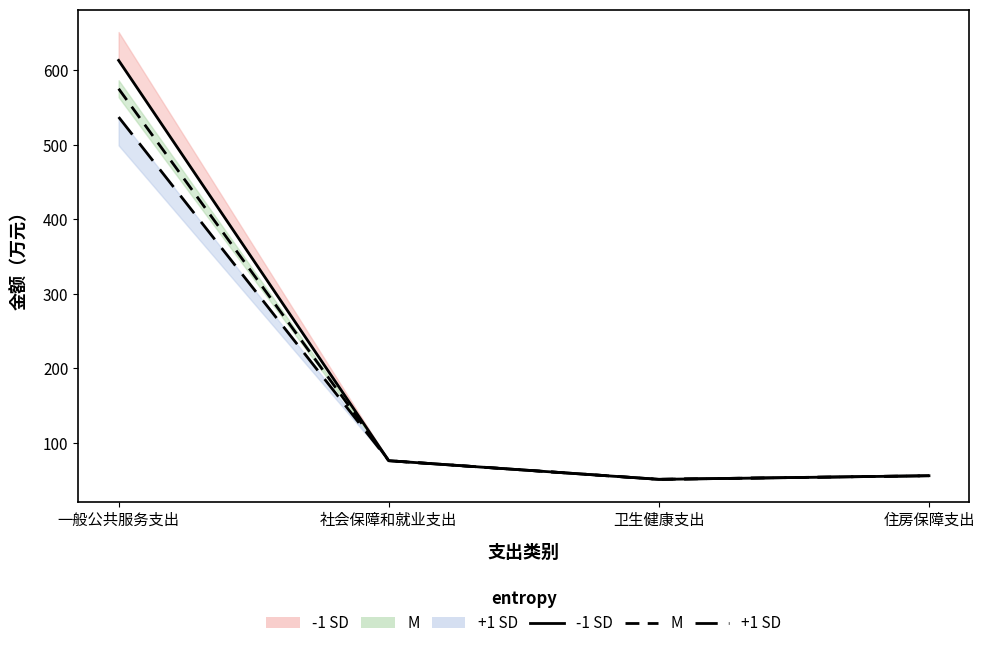

Reading right to left, list all the values displayed in this chart.

-1 SD: 55.8	50.9	75.9	613.4
M: 55.8	50.9	75.9	575.4
+1 SD: 55.8	50.9	75.9	537.3